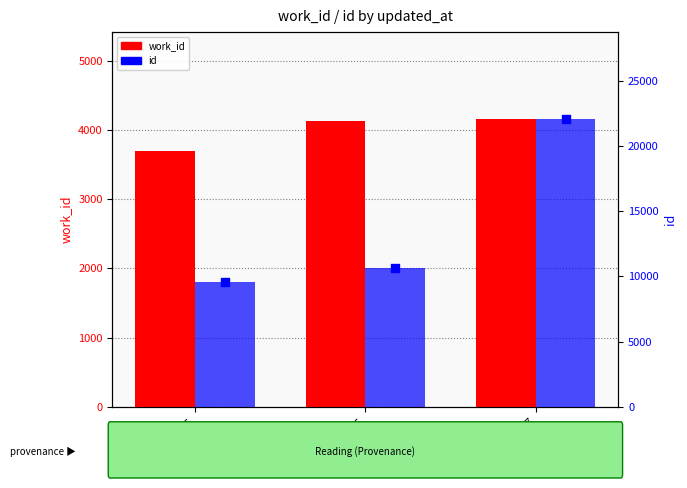

What are all the series names shown in the legend?

work_id, id